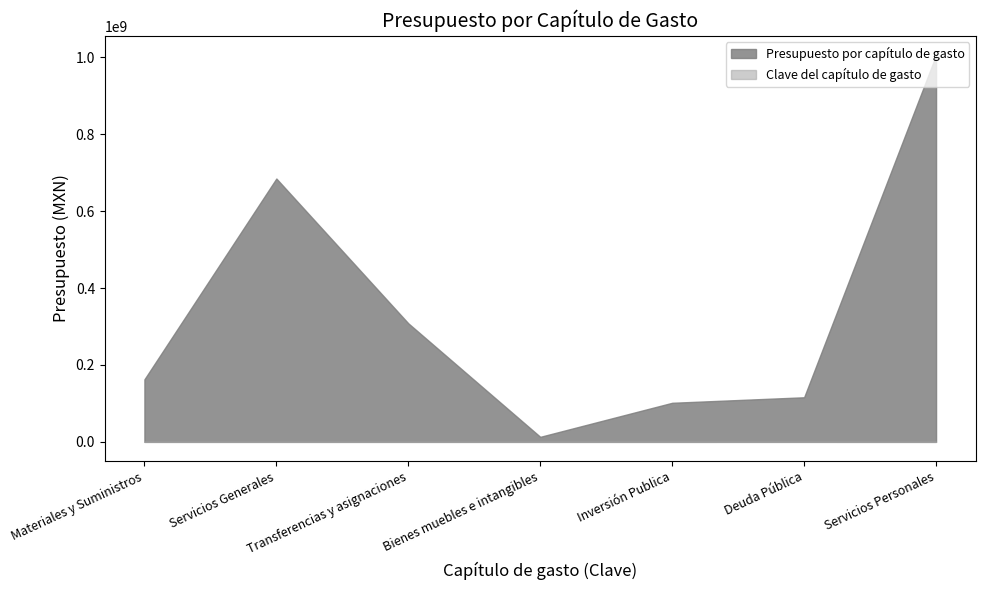

Does the chart have visible grid lines?

No